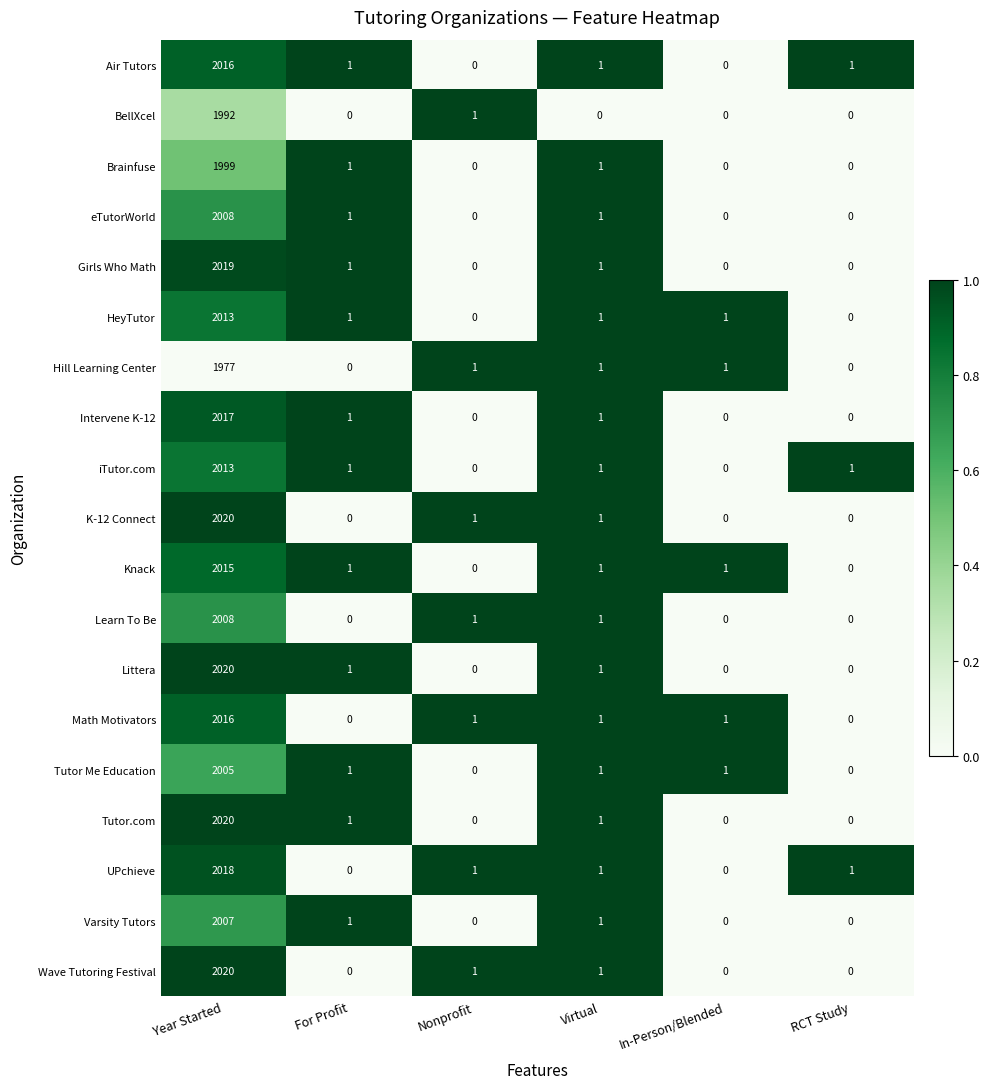

At which category is the sum across all series the highest?

Year Started